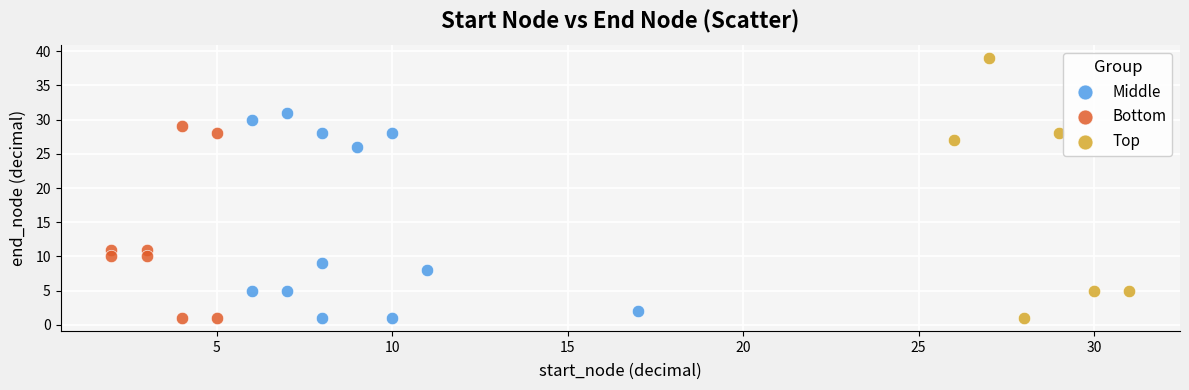

What are all the series names shown in the legend?

Middle, Bottom, Top